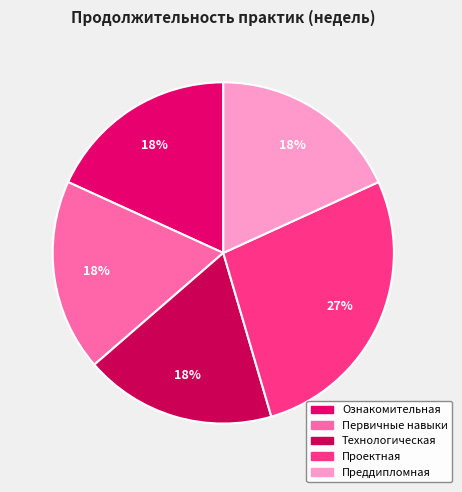

How many segments does this pie chart have?

5